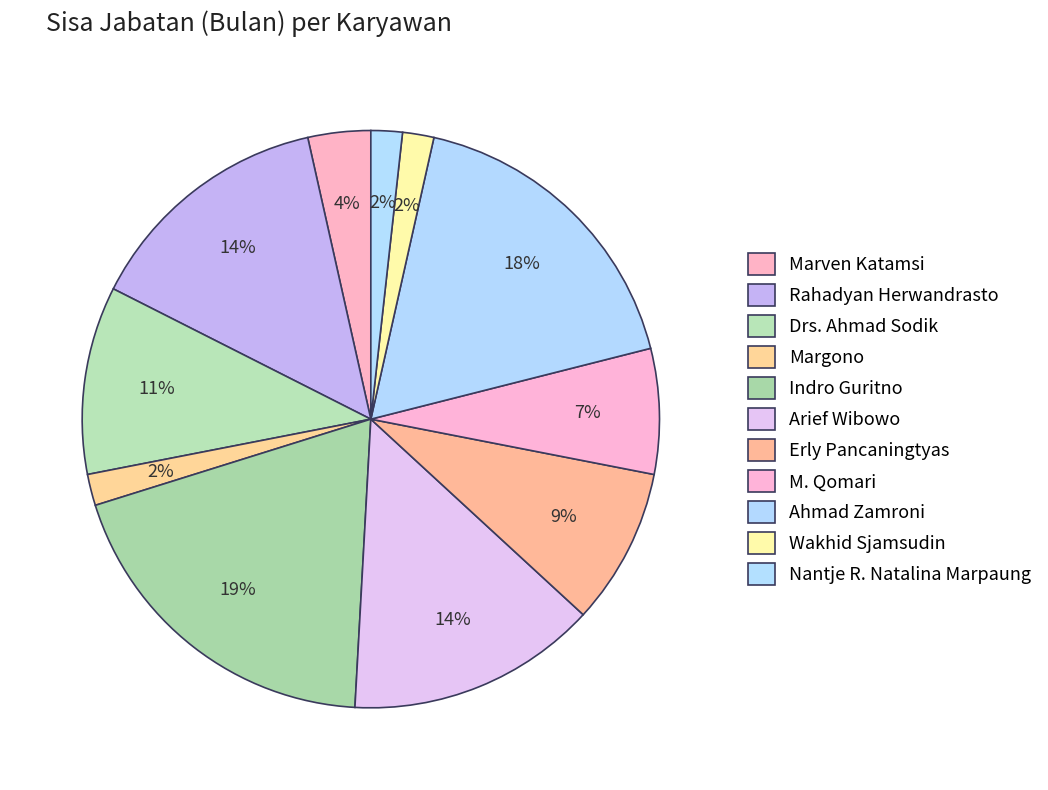

How many slices are in this pie chart?

11